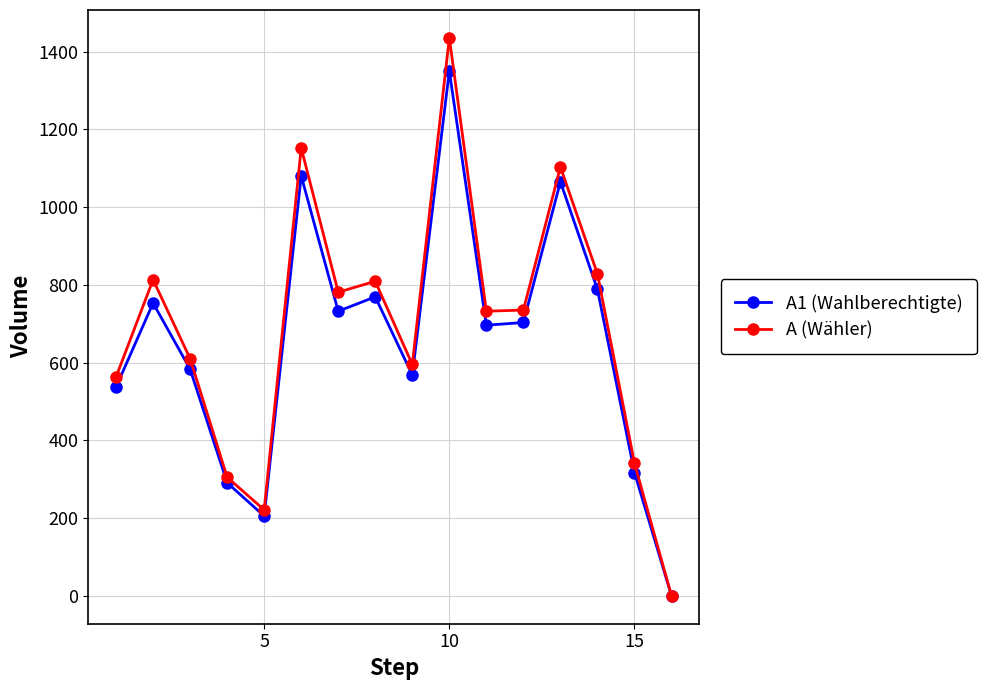

What is the greatest value displayed?

1435